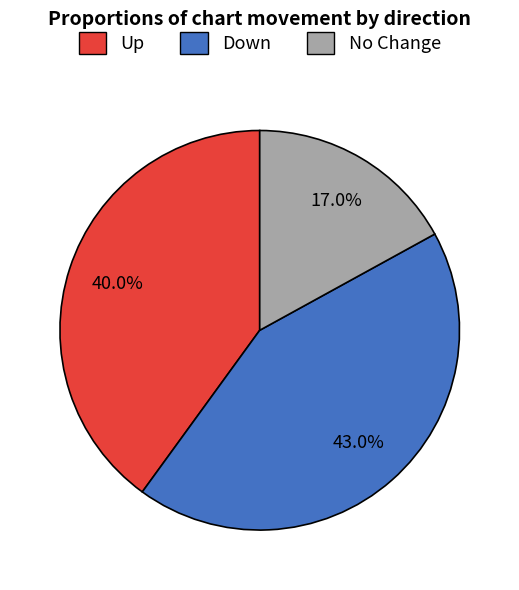

Is there any slice that represents more than half of the pie?

No